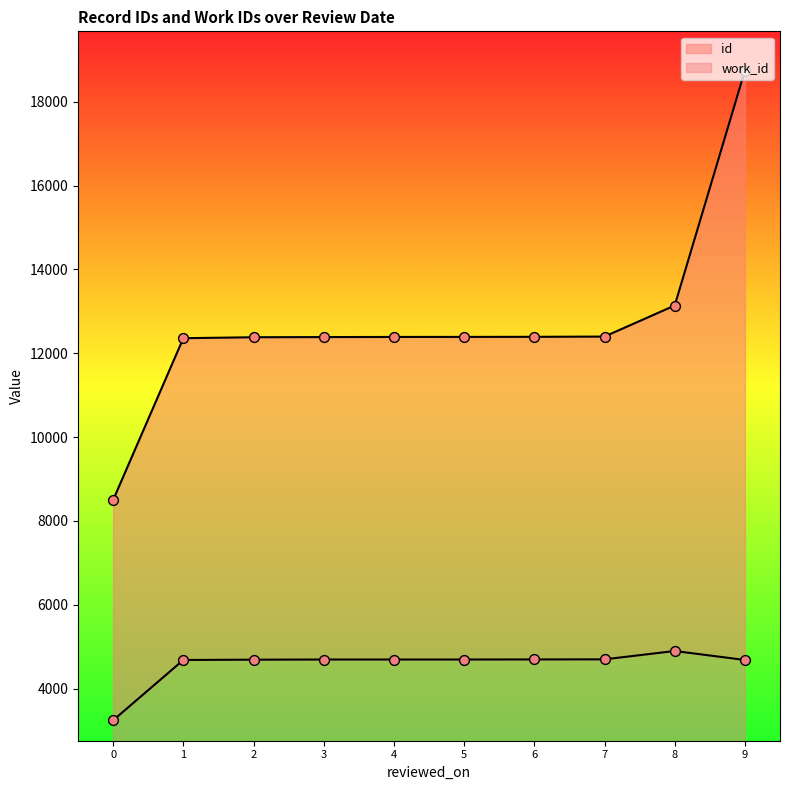

Is the value of id at 2 greater than the value of work_id at 5?

Yes